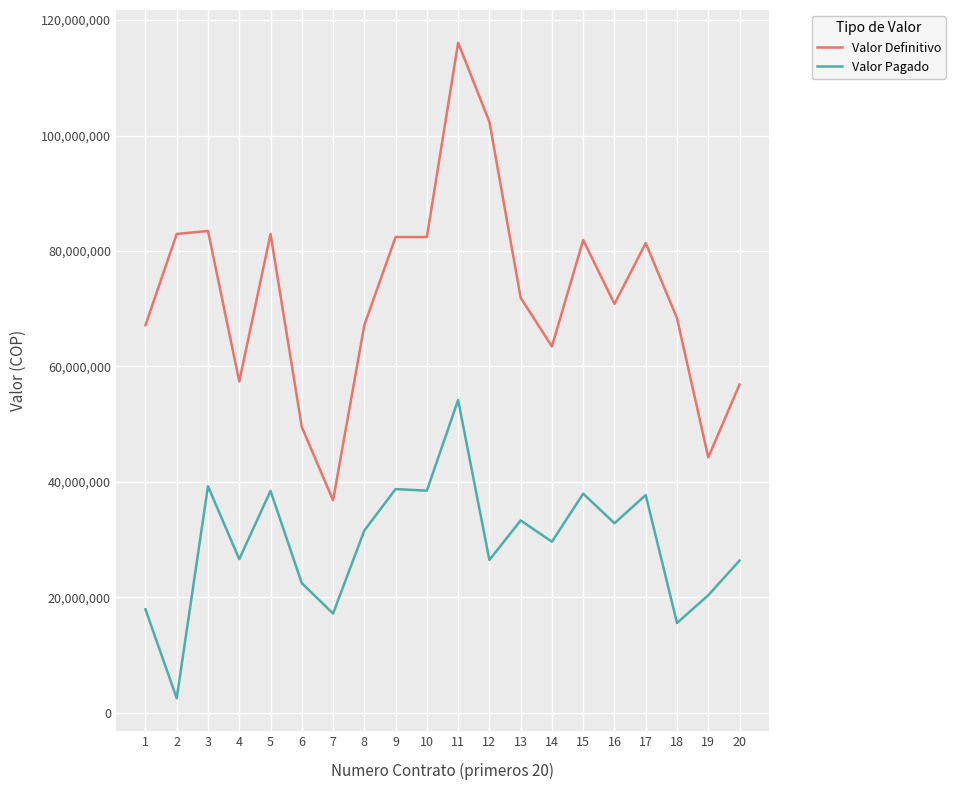

What is the difference between the maximum and minimum values in the Valor Definitivo series?

79285500